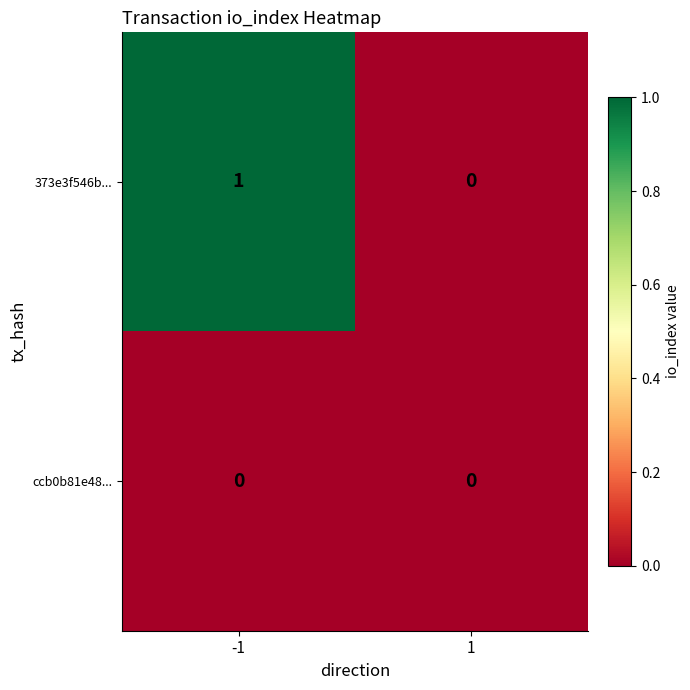

Which series changed the most between -1 and 1?

373e3f546b...